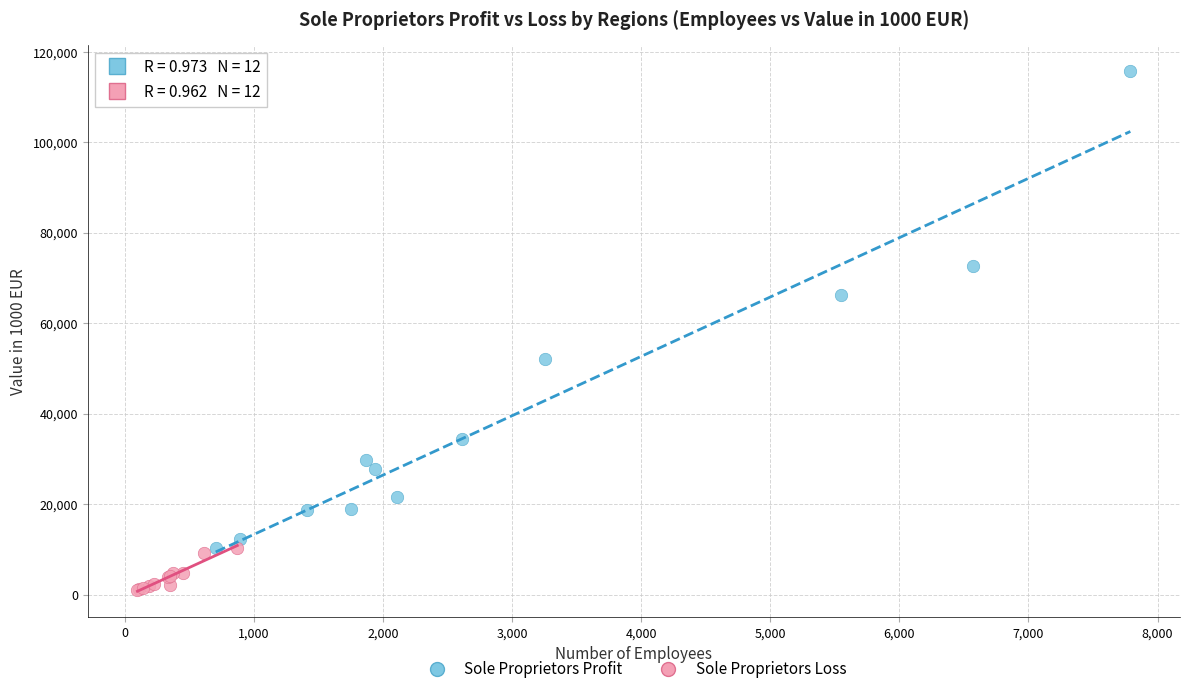

Which series has the widest spread of Y values?

Sole Proprietors Profit